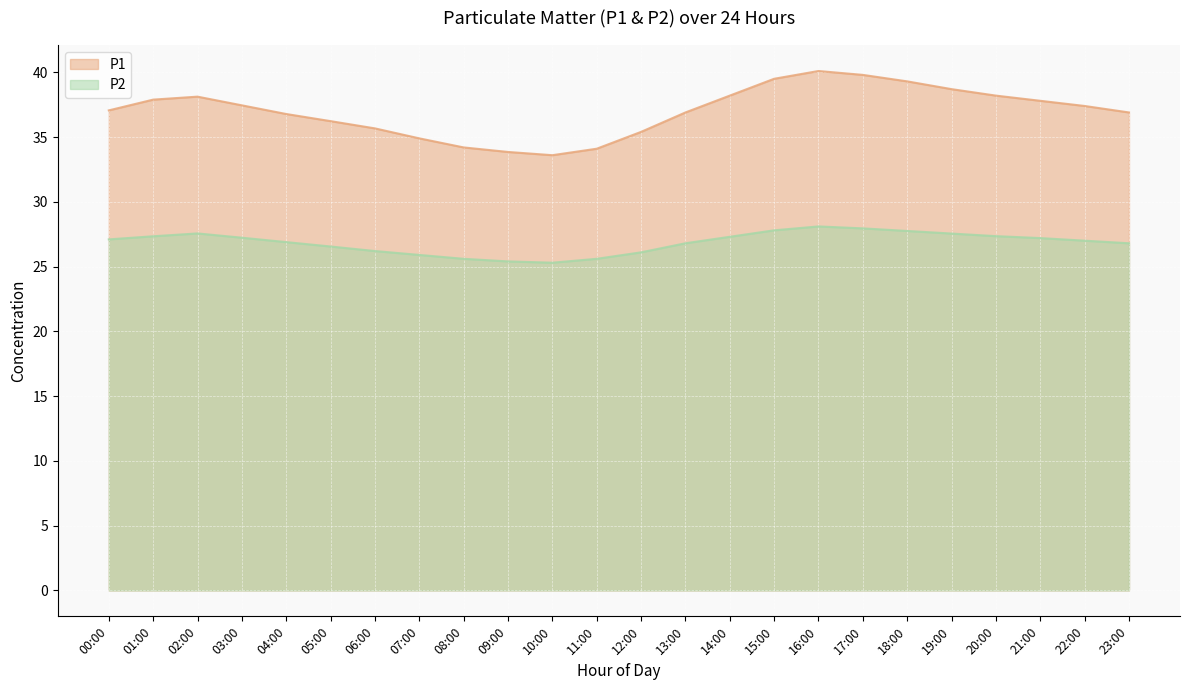

What is the difference between the maximum and minimum values in the P2 series?

2.8